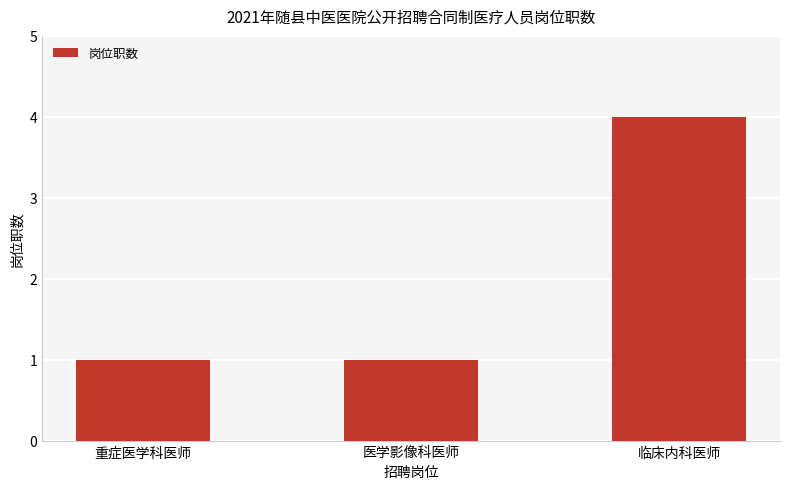

Which has a higher value, 临床内科医师 or 医学影像科医师?

临床内科医师